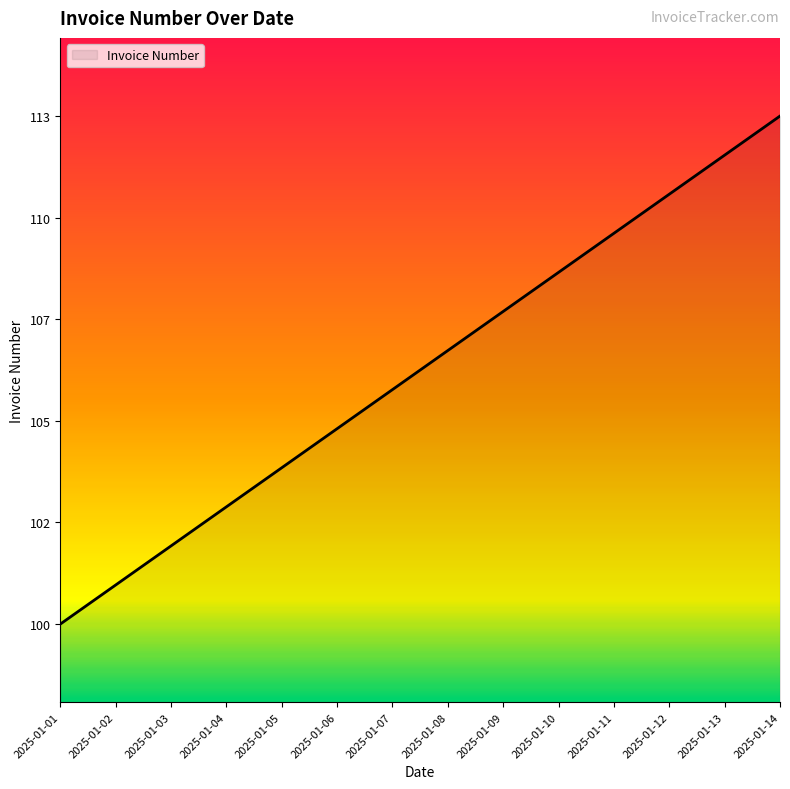

List the labels in order of value, smallest first.

2025-01-01, 2025-01-02, 2025-01-03, 2025-01-04, 2025-01-05, 2025-01-06, 2025-01-07, 2025-01-08, 2025-01-09, 2025-01-10, 2025-01-11, 2025-01-12, 2025-01-13, 2025-01-14